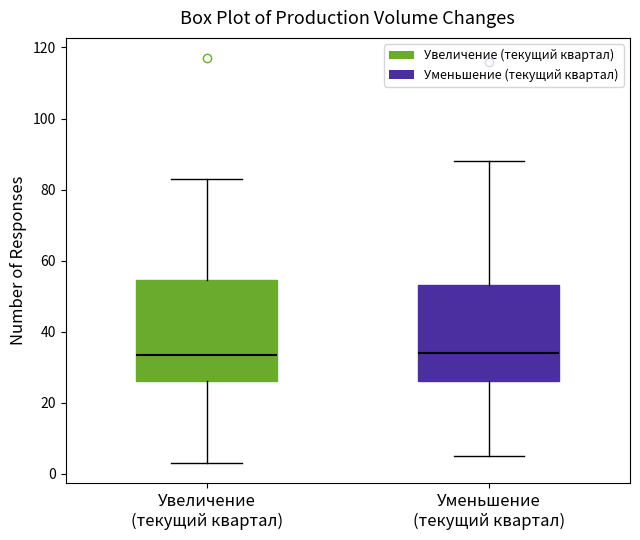

Where is the upper edge of the box for Увеличение (текущий квартал) on the y-axis? The values are not printed on the chart, so give them approximately, as read against the axis.

54